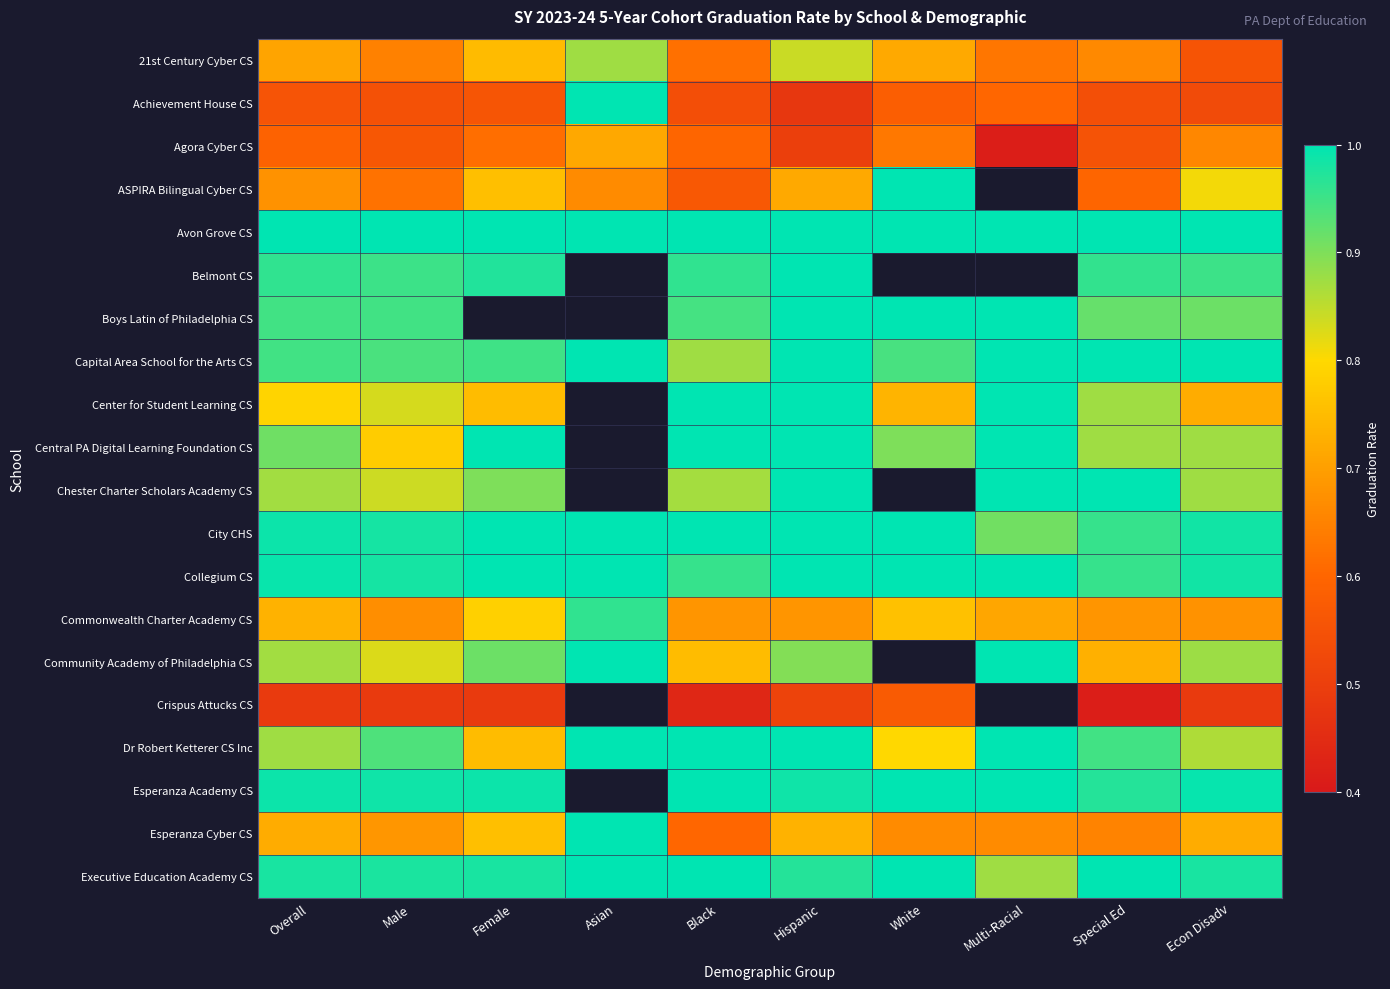

What is the sum of the City CHS values at Asian and Black?

2.0